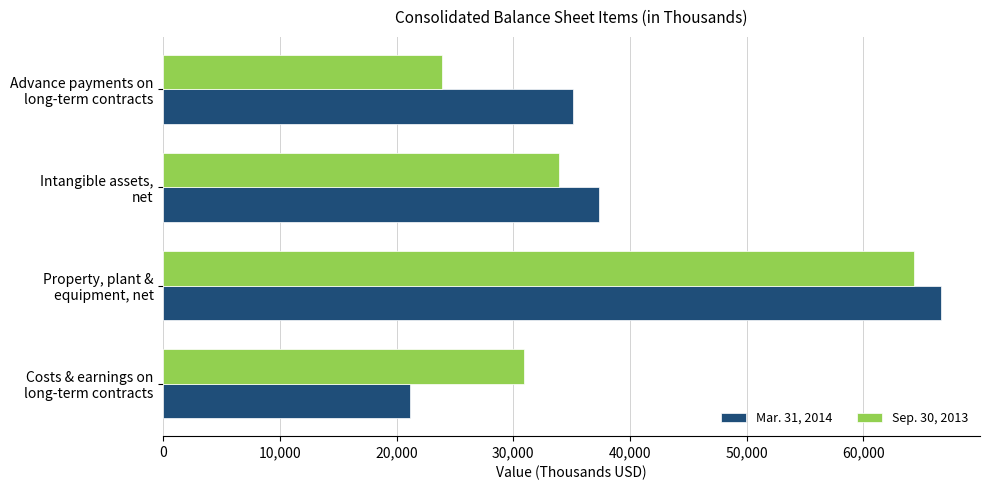

List the series in order of their overall mean, lowest first.

Sep. 30, 2013, Mar. 31, 2014